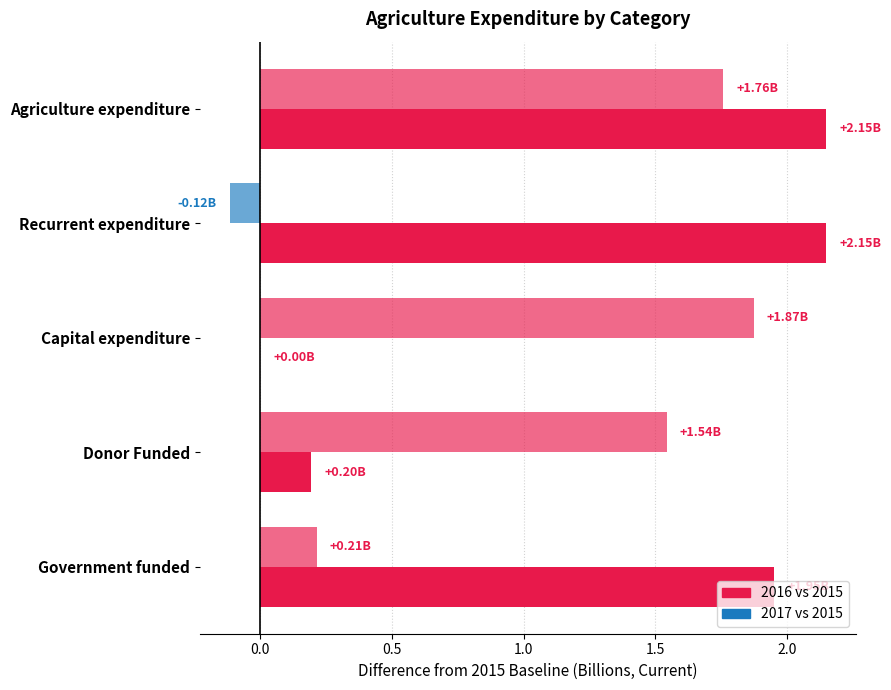

How many categories are shown in the chart?

5